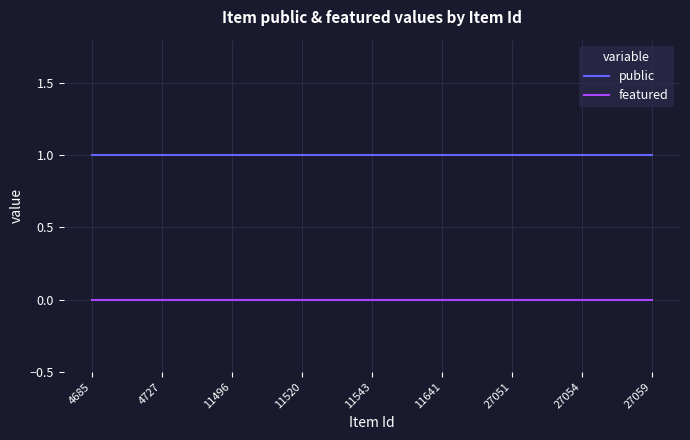

True or false: featured and public cross at least once.

False